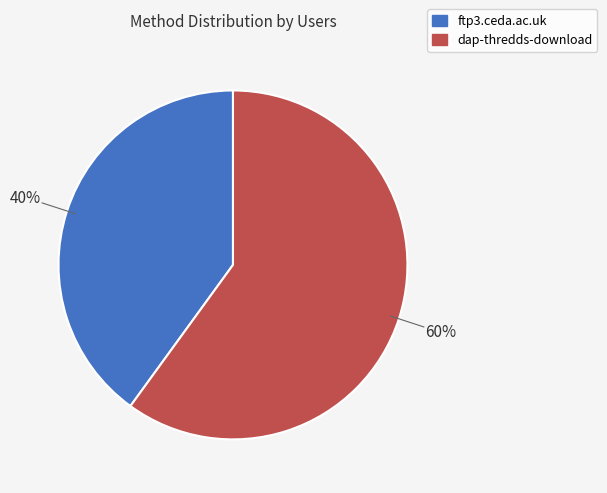

Count the number of slices in the pie.

2